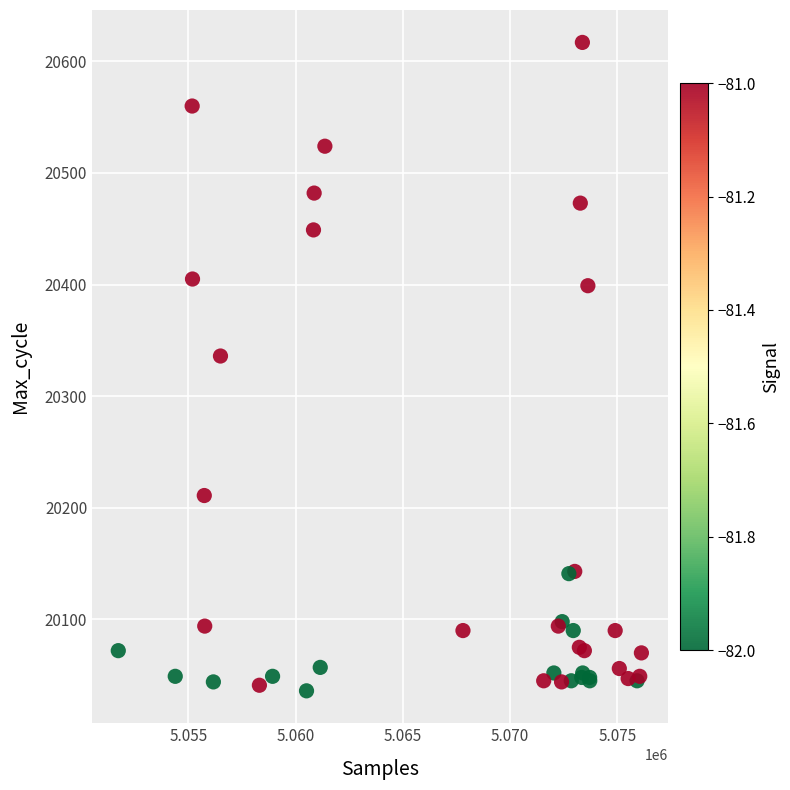

What Y value in the scatter plot is closest to 20326?

20336